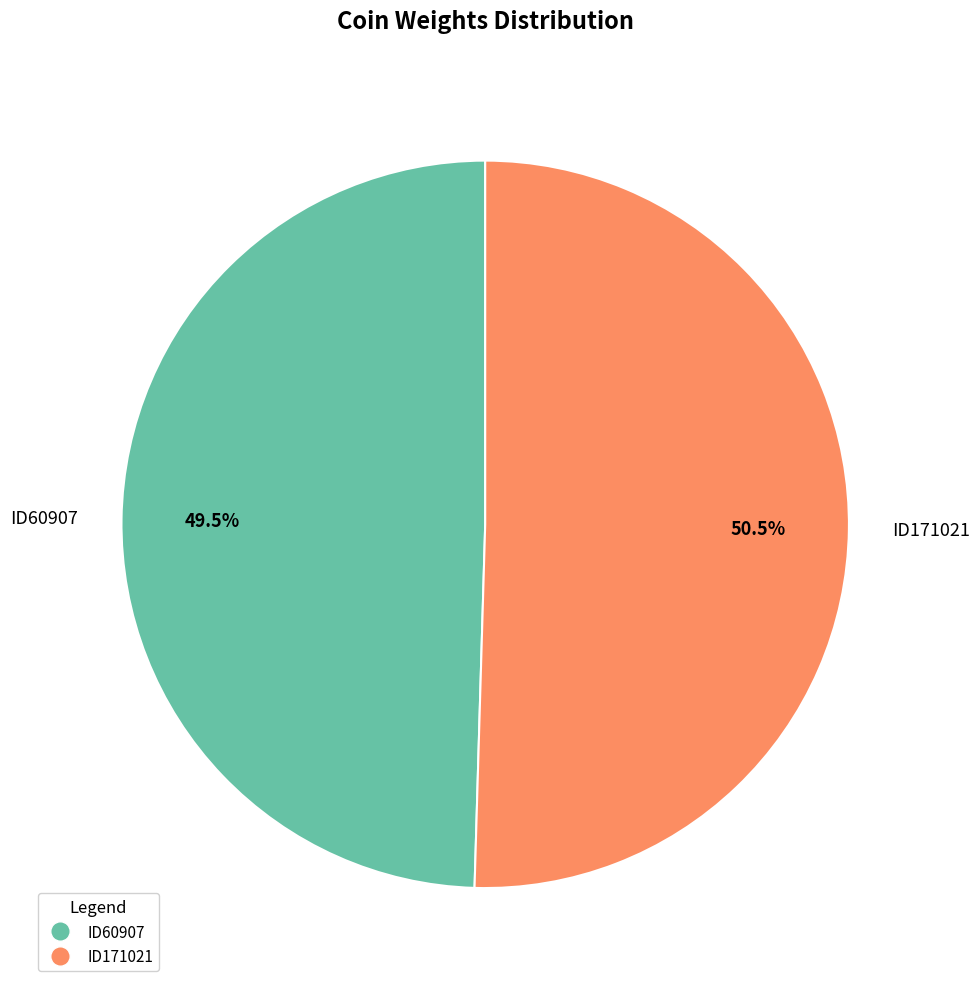

The ID171021 slice represents 62% of the pie. True or false?

False